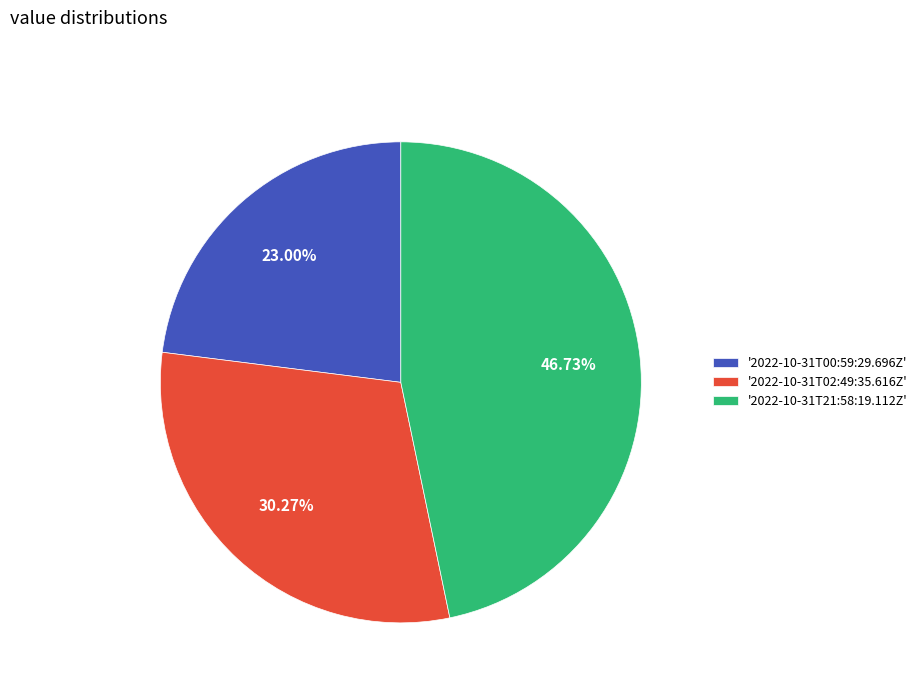

Rank the categories by value from highest to lowest.

'2022-10-31T21:58:19.112Z', '2022-10-31T02:49:35.616Z', '2022-10-31T00:59:29.696Z'